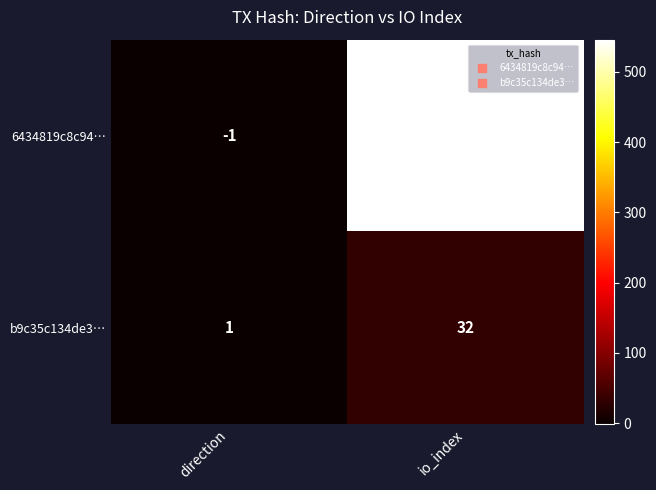

Reading right to left, transcribe all the data shown in this chart.

6434819c8c94…: 546	-1
b9c35c134de3…: 32	1